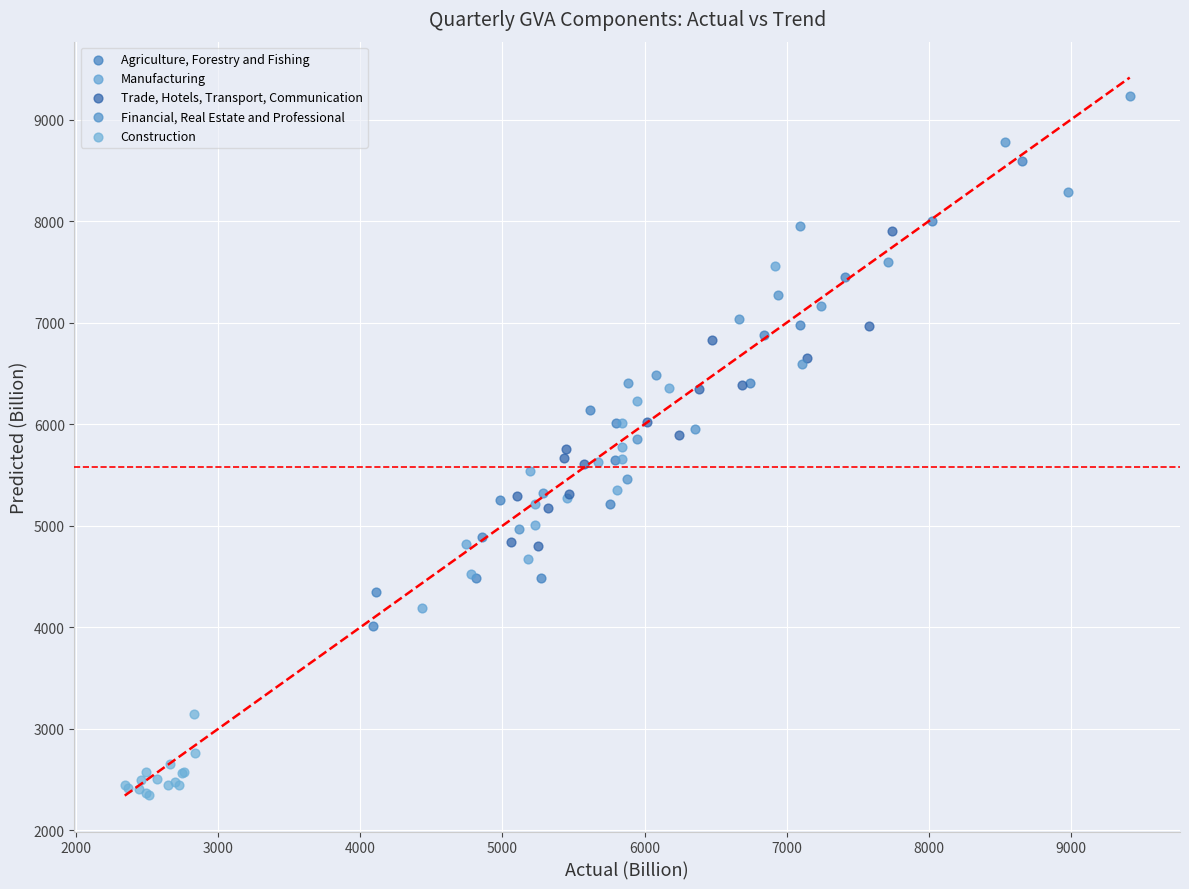

What are all the series names shown in the legend?

Agriculture, Forestry and Fishing, Manufacturing, Trade, Hotels, Transport, Communication, Financial, Real Estate and Professional, Construction